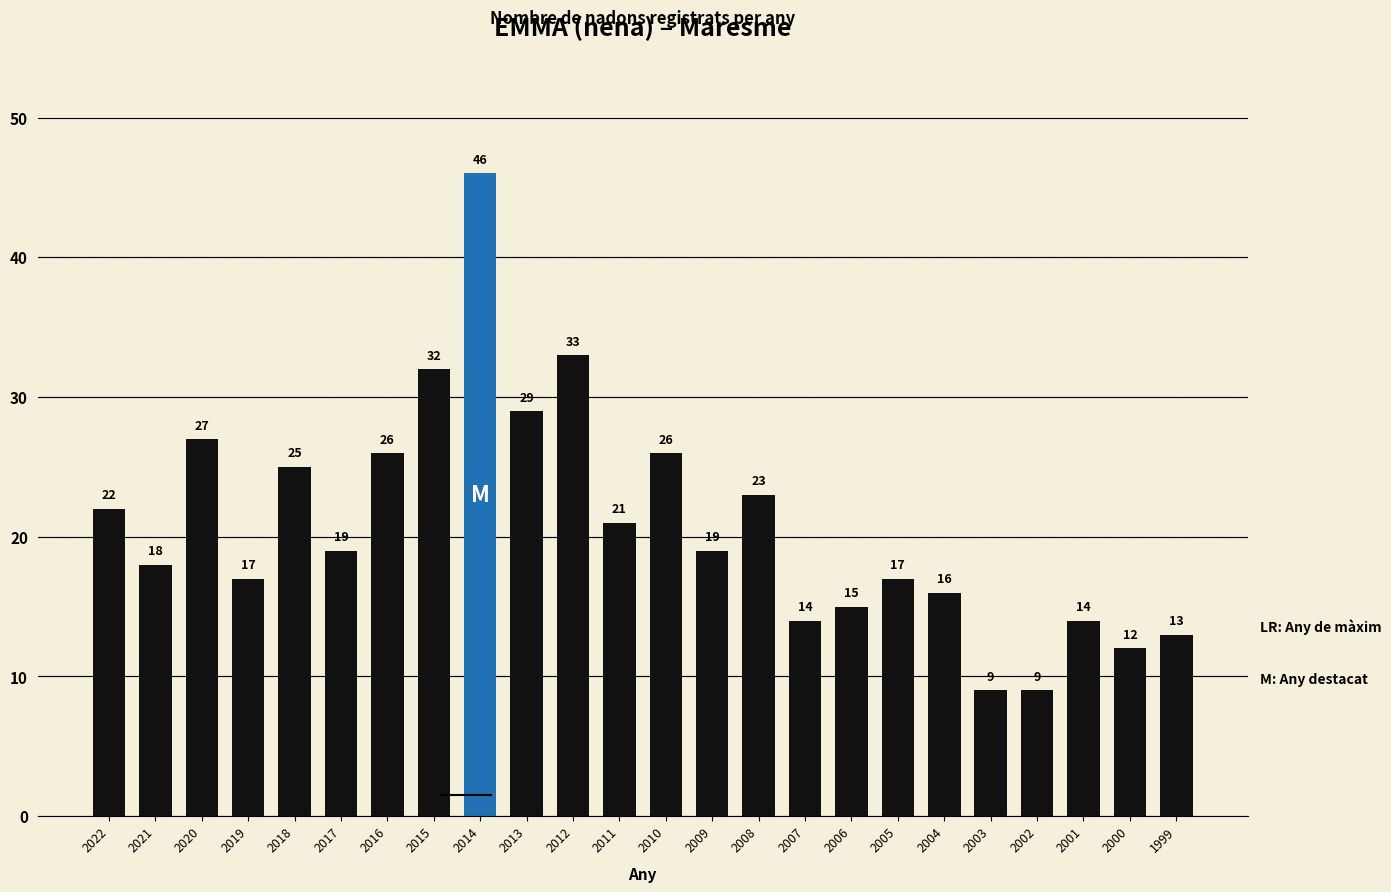

The value at 2018 is 25. True or false?

True